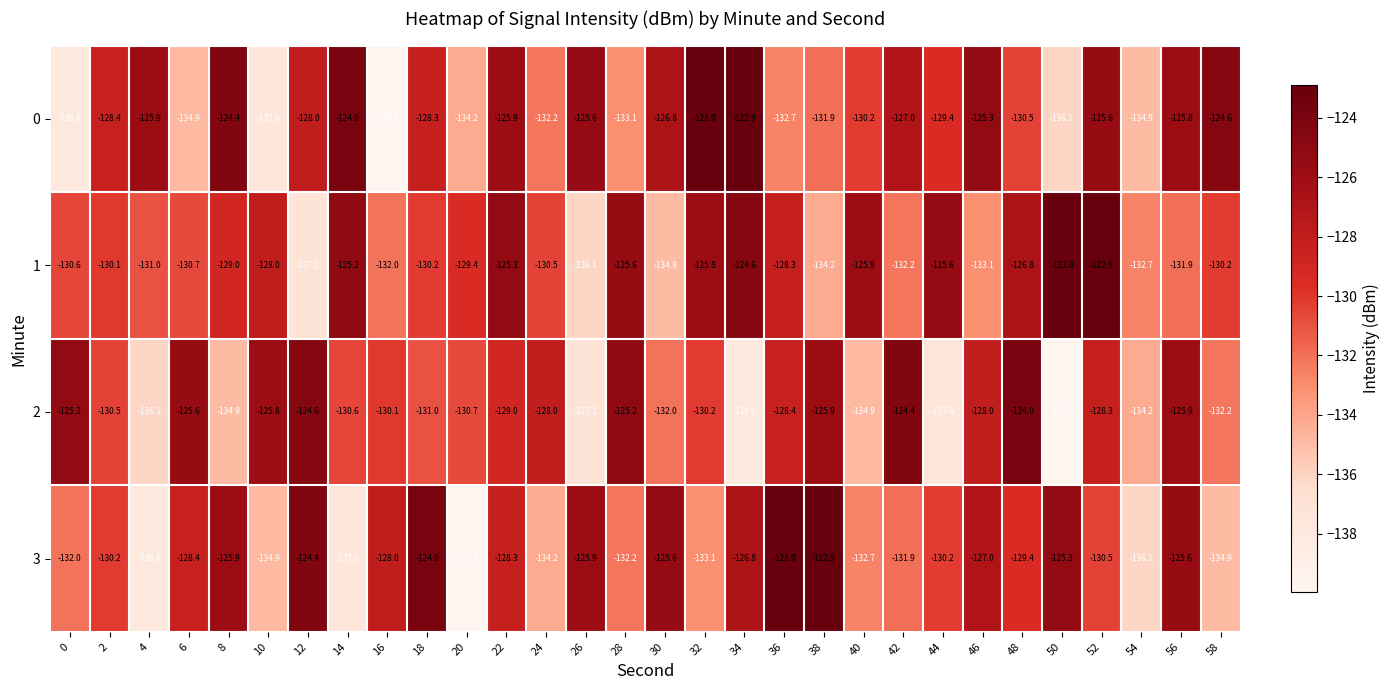

Which series has the largest total across all categories?

1